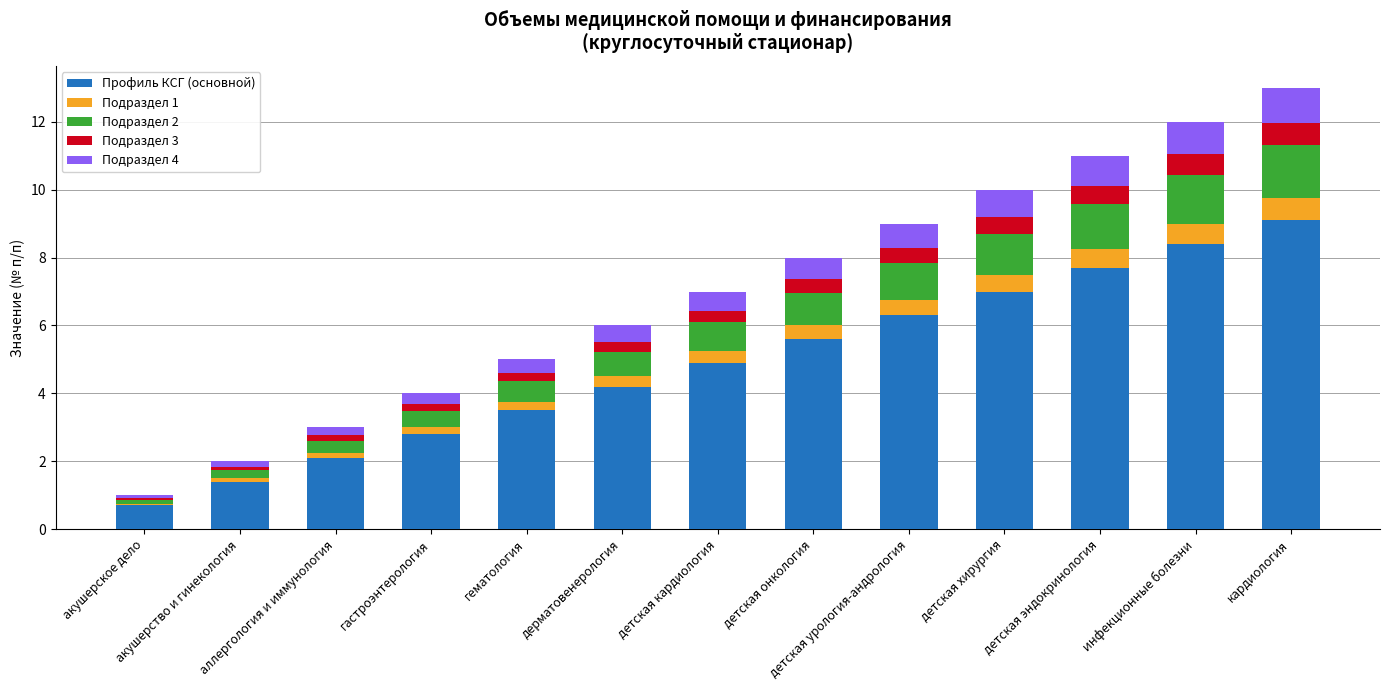

What is the difference between the second highest and minimum values in the Профиль КСГ (основной) series?

7.7